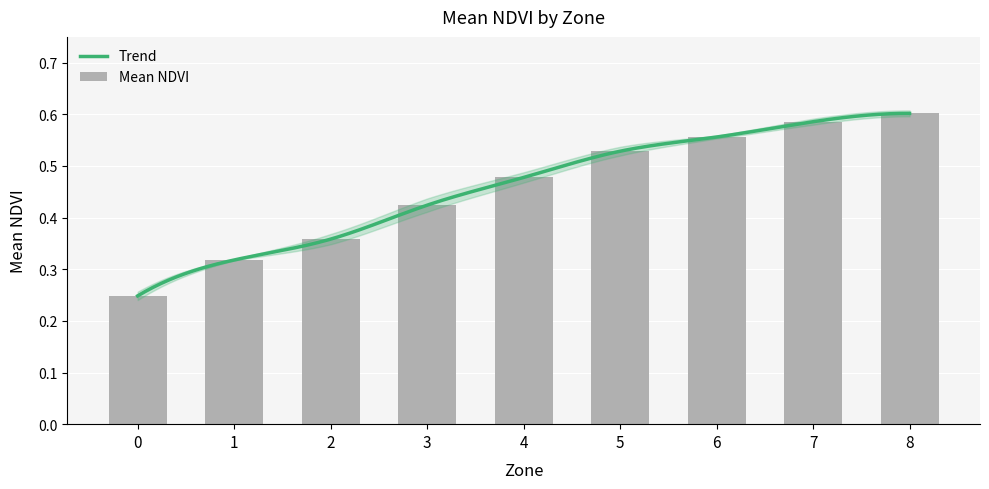

The chart shows a value of 0.3 at 7. True or false?

False